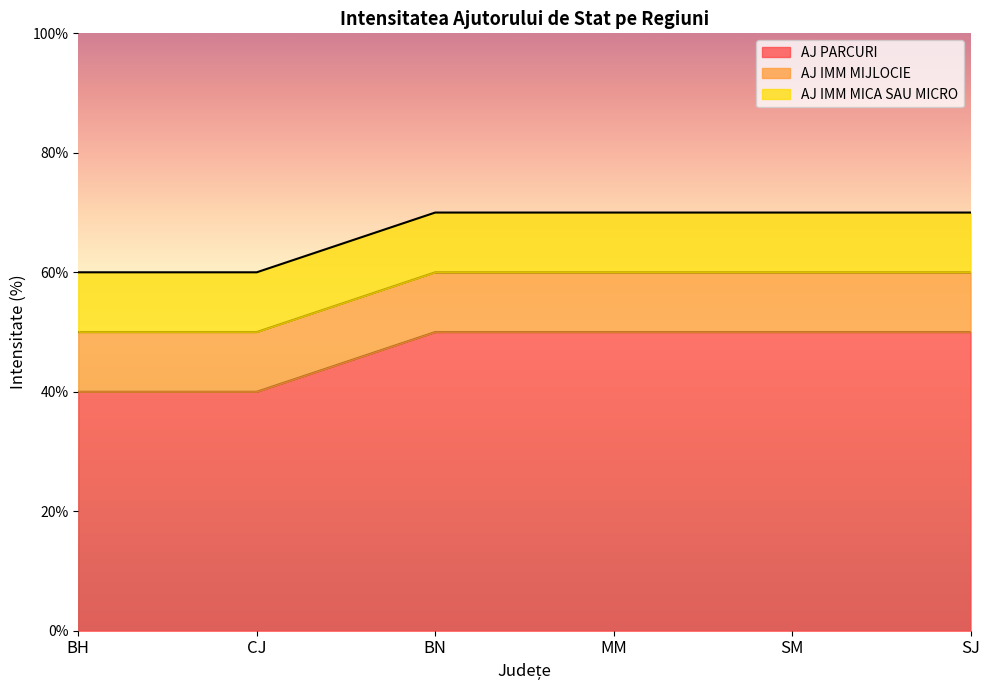

True or false: AJ IMM MICA SAU MICRO and AJ IMM MIJLOCIE cross at least once.

False